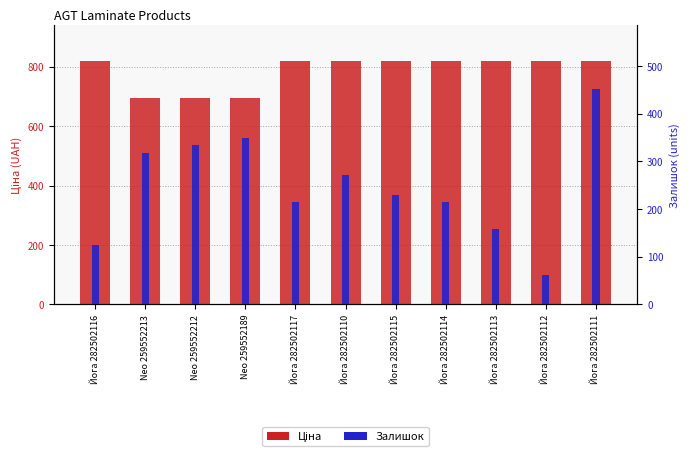

How many values in the Залишок series are below 229?

5